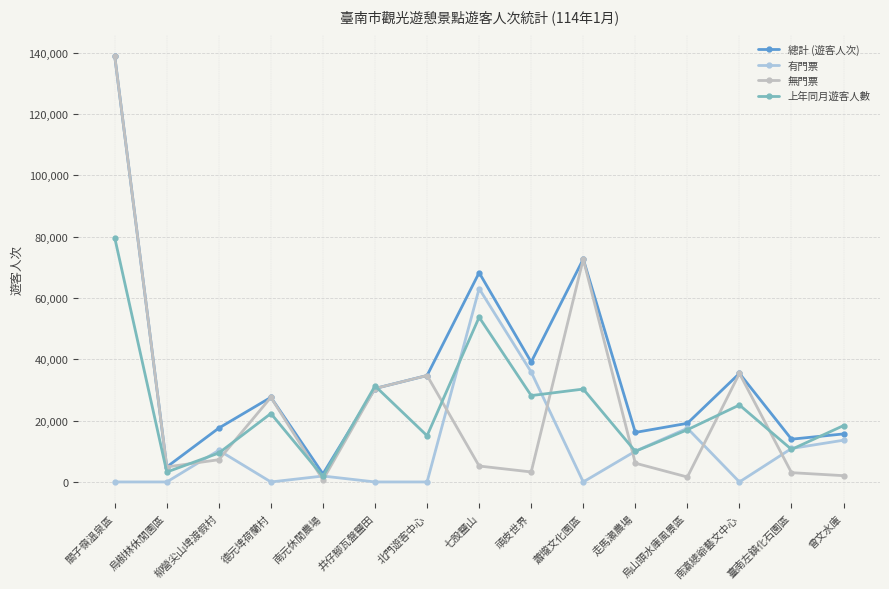

At which label does 上年同月遊客人數 first exceed 18383?

關子嶺溫泉區